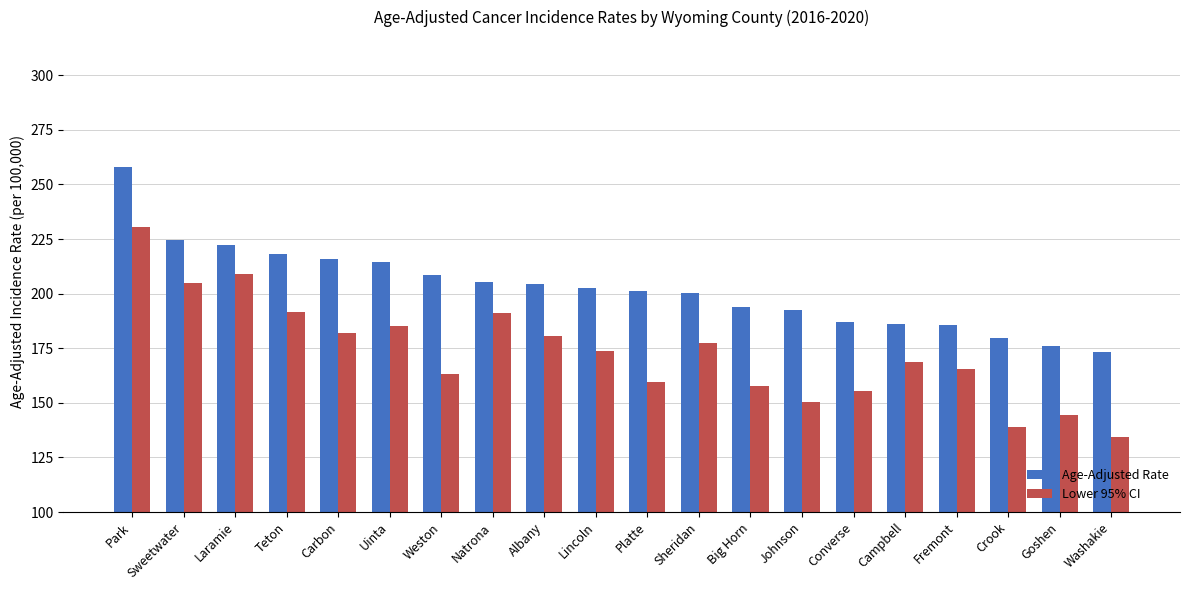

List the series in order of their peak value, lowest first.

Lower 95% CI, Age-Adjusted Rate